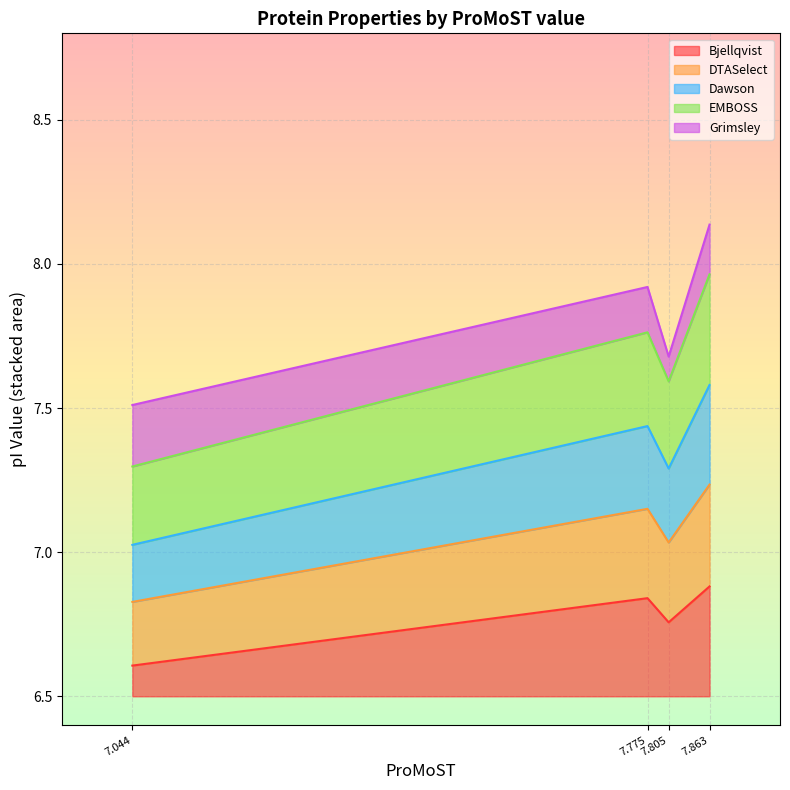

At which label does Bjellqvist reach its minimum?

7.044